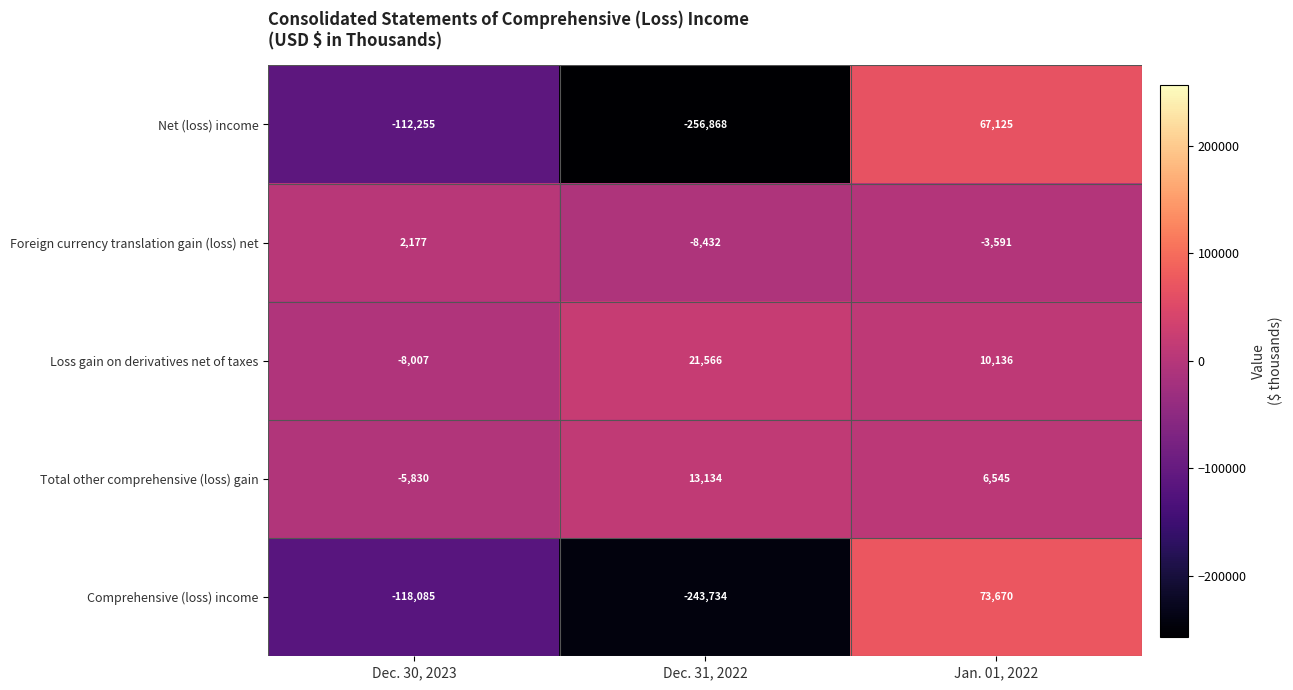

What is the smallest value displayed?

-256868